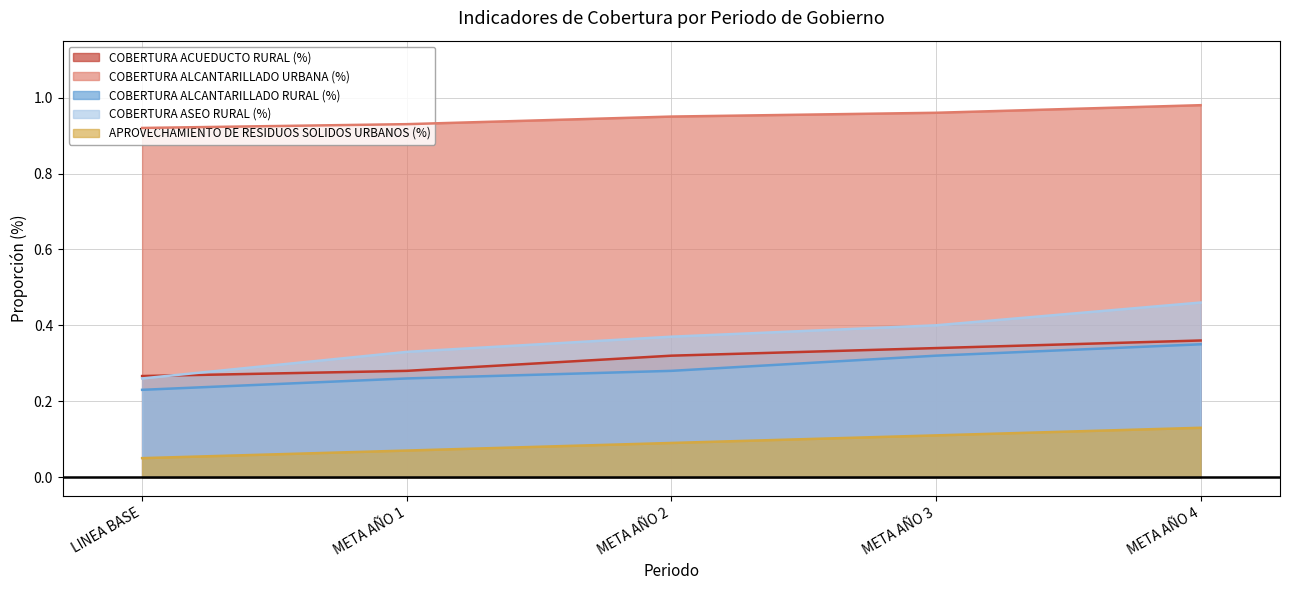

What is the minimum value shown in the chart?

0.1